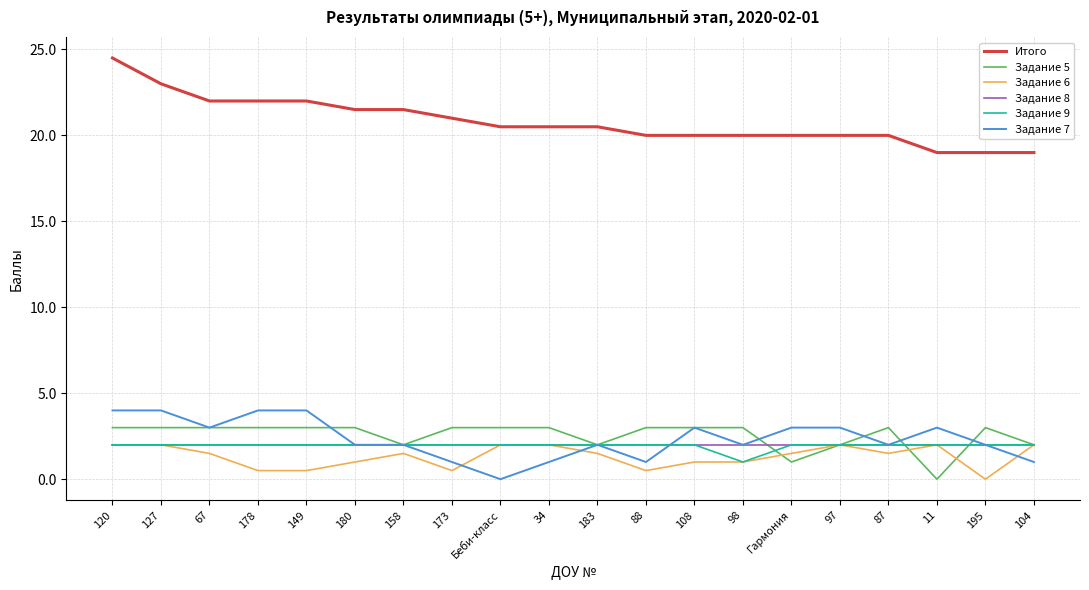

At how many categories does at least one series exceed 3?

20